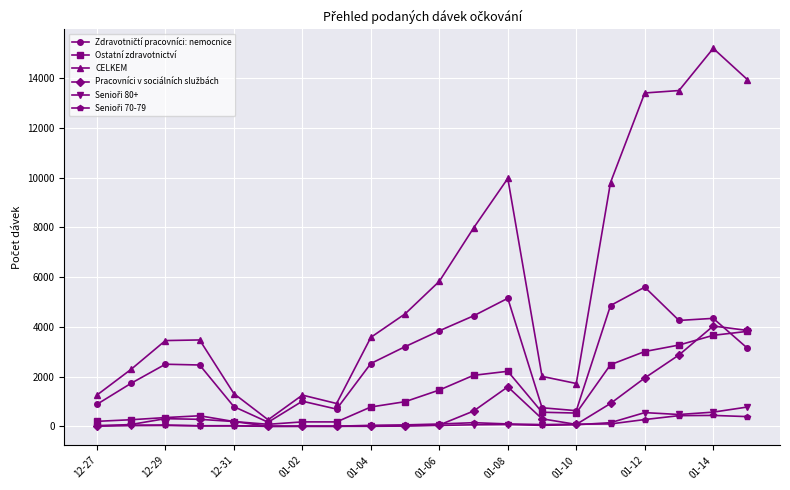

Which series has the widest spread of values?

CELKEM